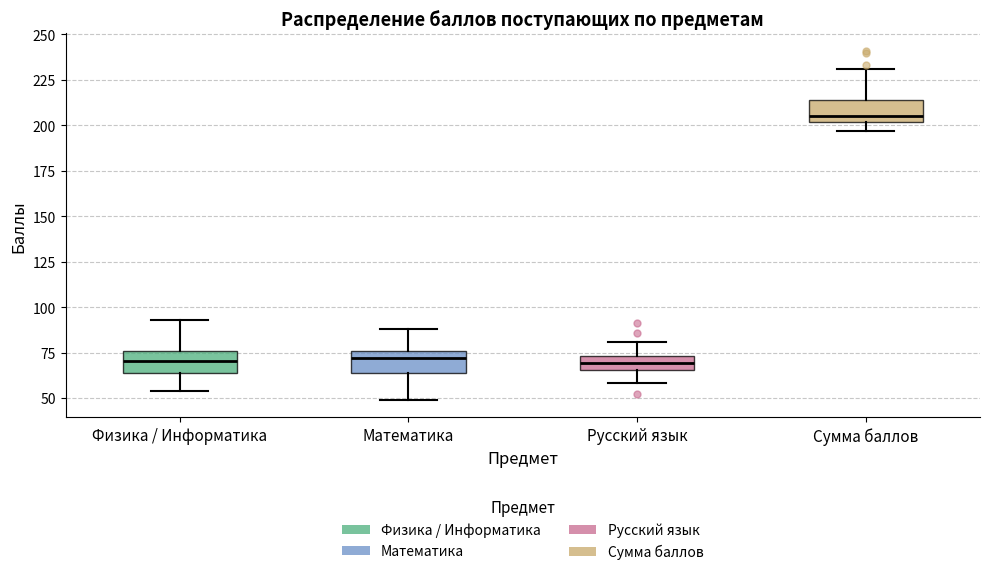

Reading left to right, read every box against the y-axis: the position of its median line, the range the box covers, and the ends of its whiskers. The values are not printed on the chart, so give them approximately, as read against the axis.

Физика / Информатика: median 70, box 65 to 75, whiskers 55 to 95
Математика: median 70, box 65 to 75, whiskers 50 to 90
Русский язык: median 70, box 65 to 75, whiskers 60 to 80
Сумма баллов: median 205, box 200 to 215, whiskers 195 to 230